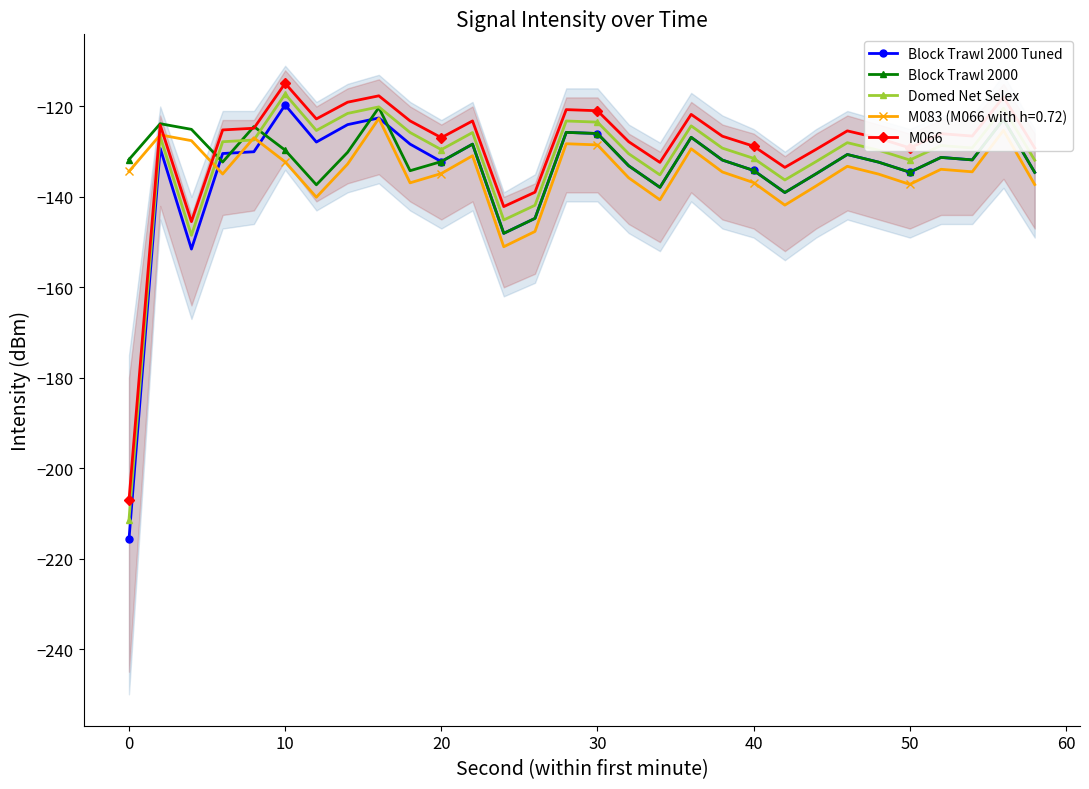

True or false: Domed Net Selex and Block Trawl 2000 Tuned intersect in this chart.

False